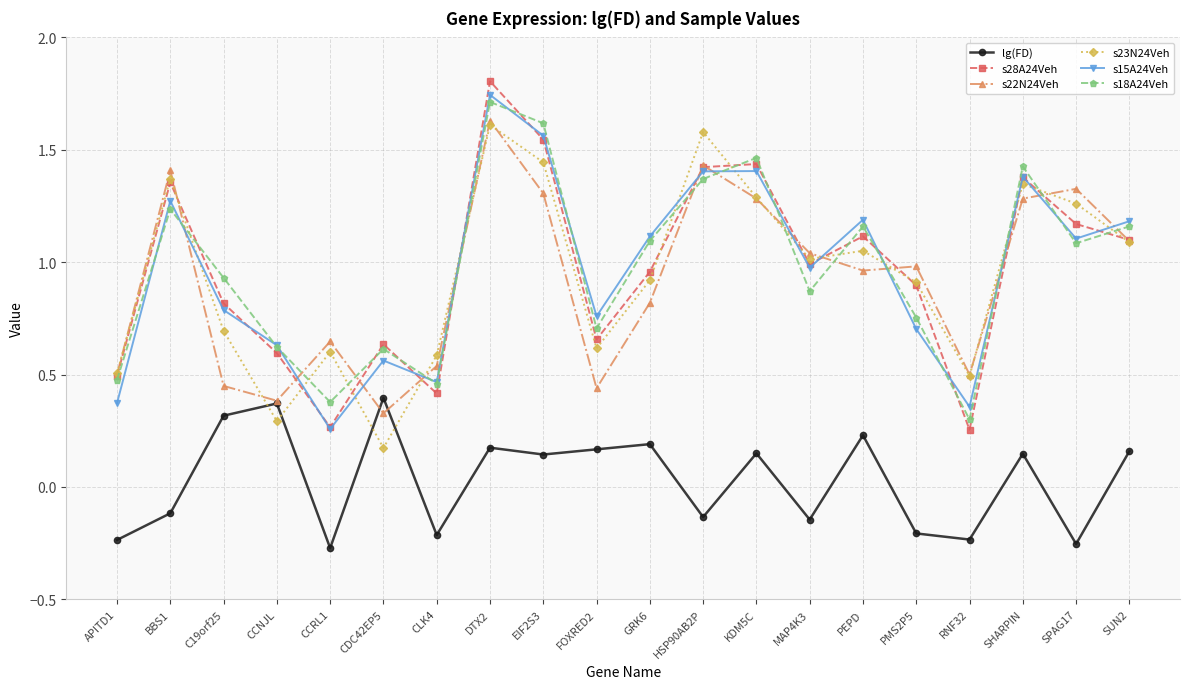

What is the maximum value shown in the chart?

1.8